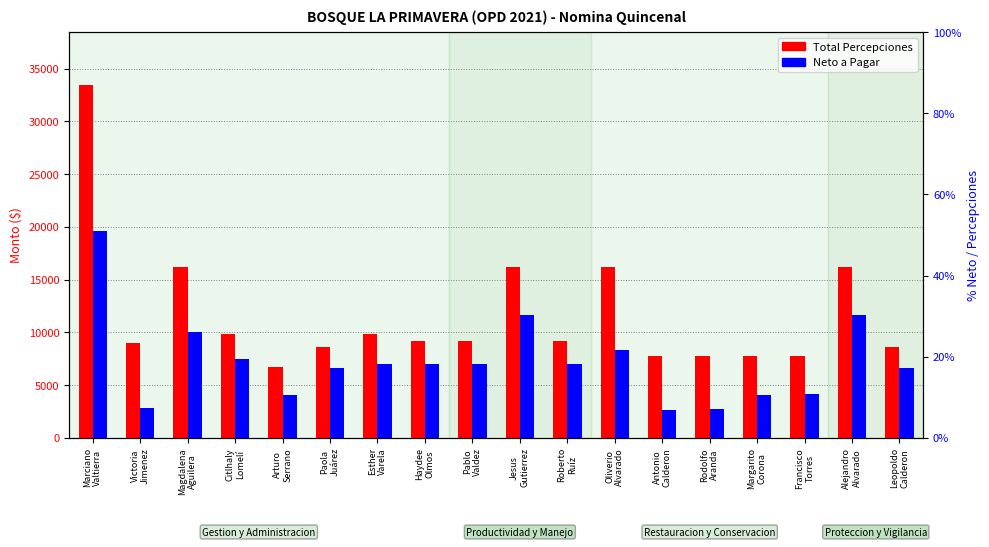

What is the sum of all Neto a Pagar values?

130335.7